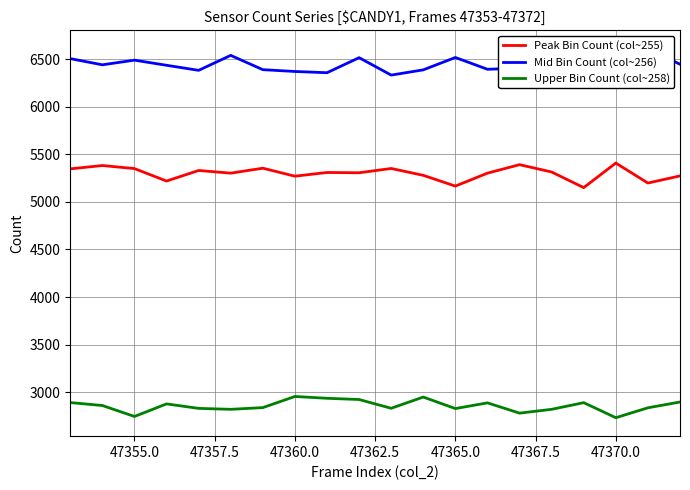

True or false: Peak Bin Count (col~255) and Upper Bin Count (col~258) cross at least once.

False